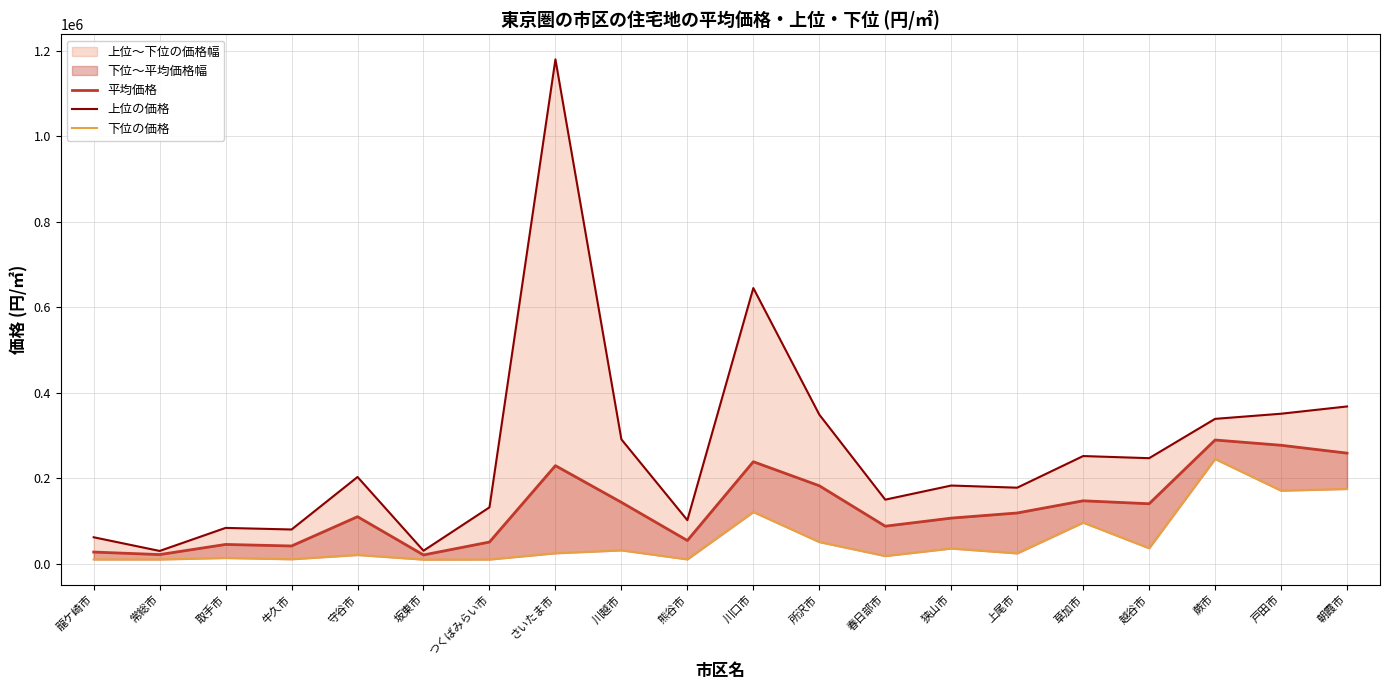

True or false: 平均価格 has a value of 31376 at 上尾市.

False